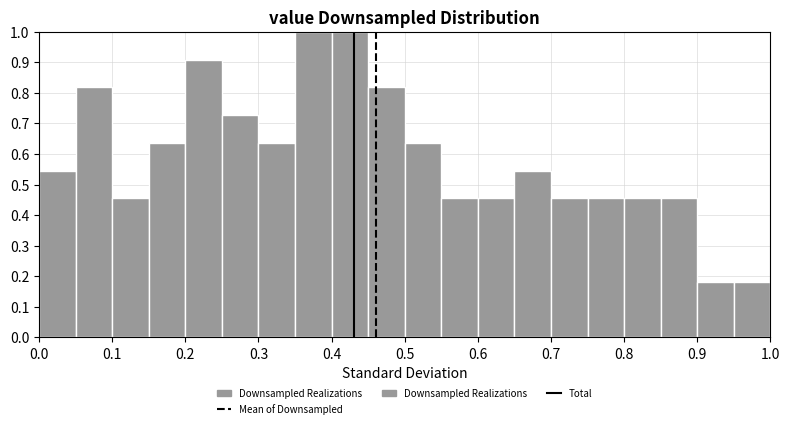

How tall is the bar that spans 0.20 to 0.25 on the x-axis? The values are not printed on the chart, so give them approximately, as read against the axis.

0.91